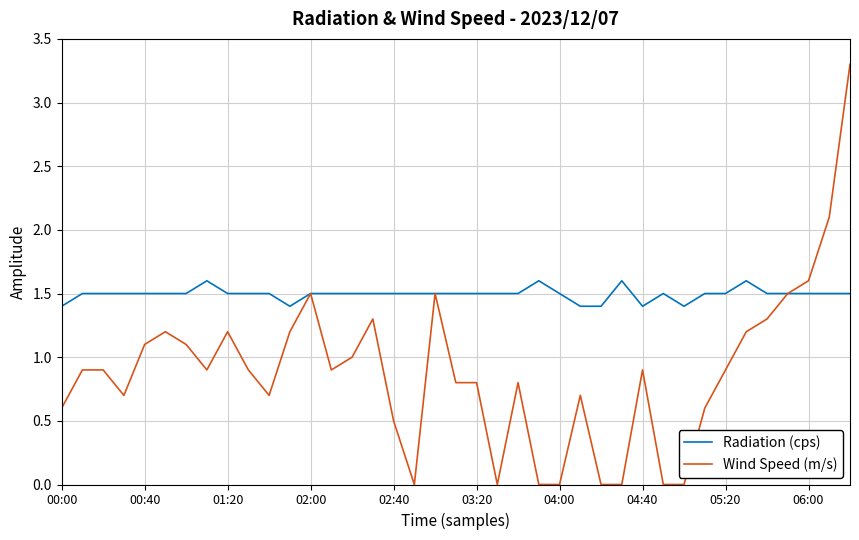

Which series has the largest range (max minus min)?

Wind Speed (m/s)